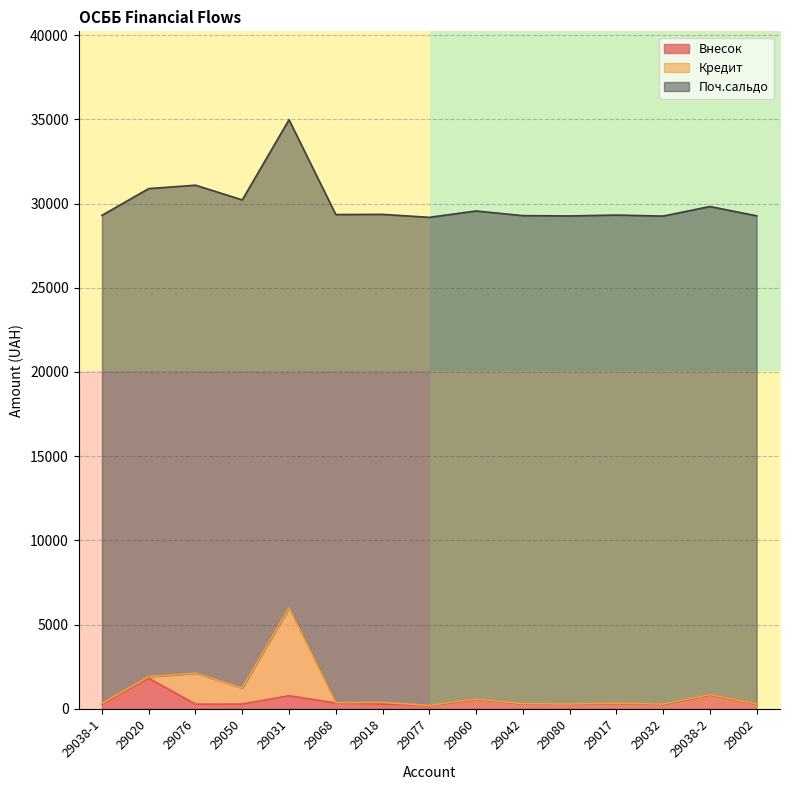

True or false: Внесок has more than 0 interior local peaks.

True